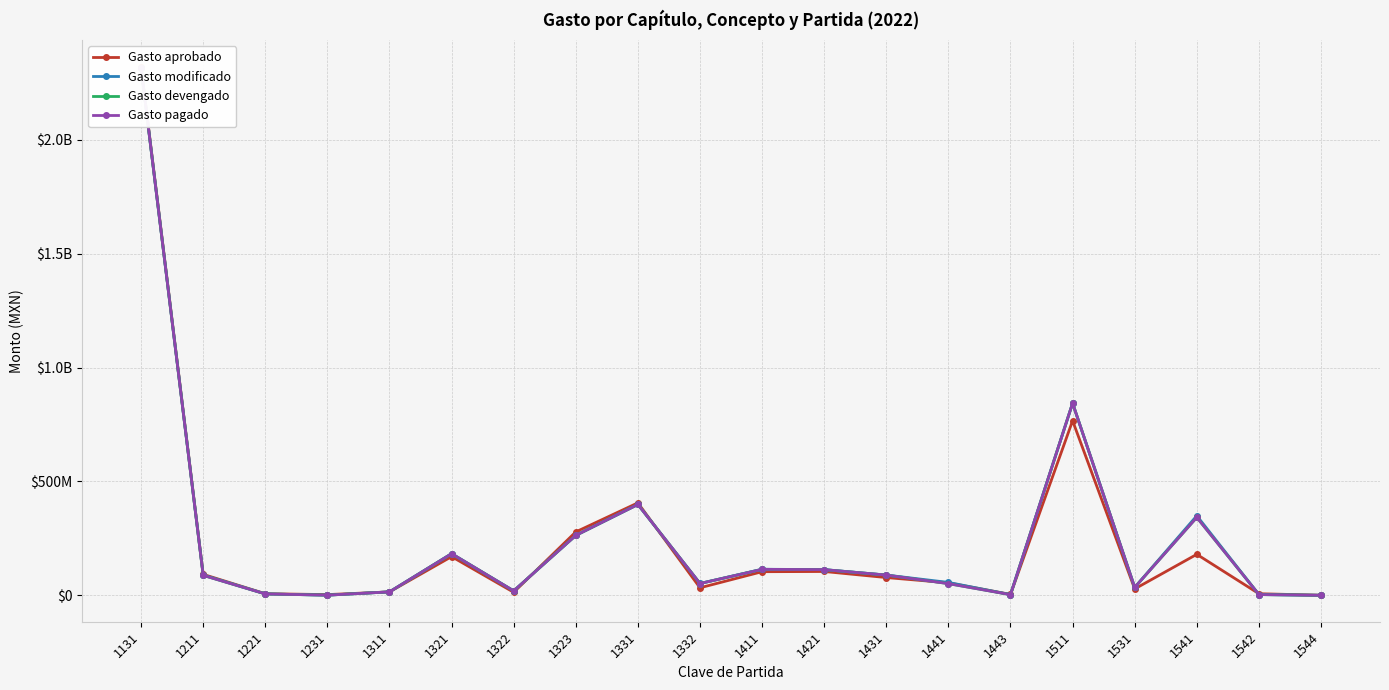

List the labels in order of Gasto aprobado value, largest first.

1131, 1511, 1331, 1323, 1541, 1321, 1421, 1411, 1211, 1431, 1441, 1332, 1531, 1311, 1322, 1221, 1542, 1443, 1231, 1544